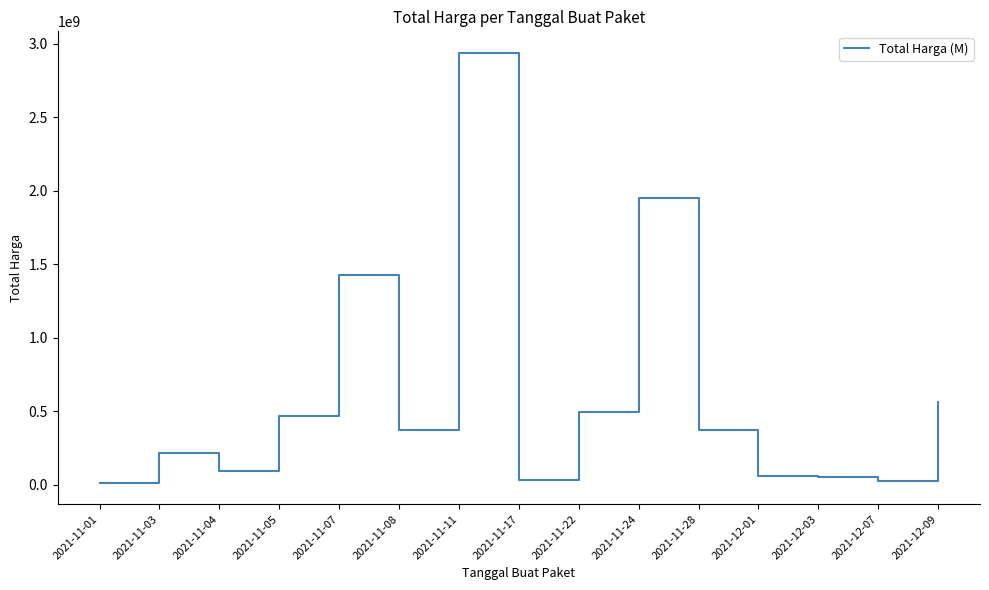

What is the change in value from 2021-11-11 to 2021-11-22?

-2446363240